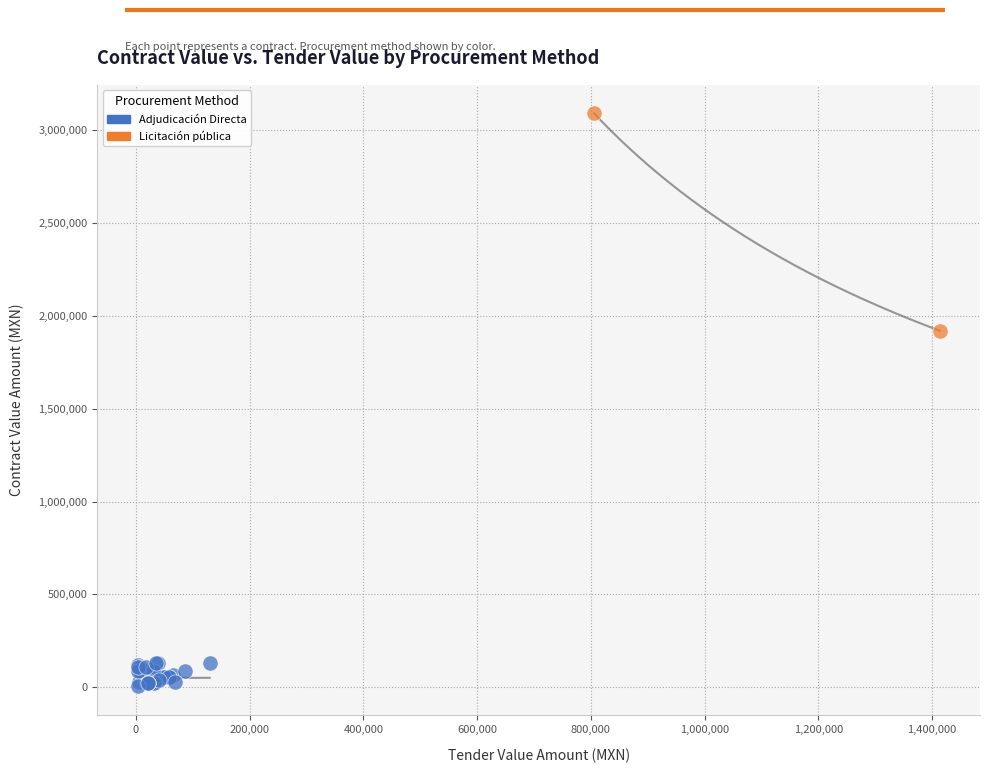

What are all the series names shown in the legend?

Adjudicación Directa, Licitación pública